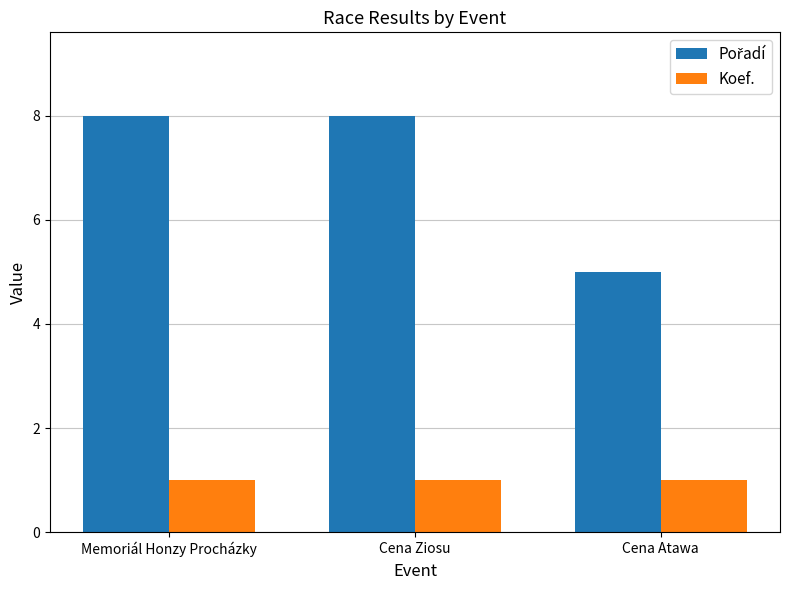

Count the number of categories in the chart.

3